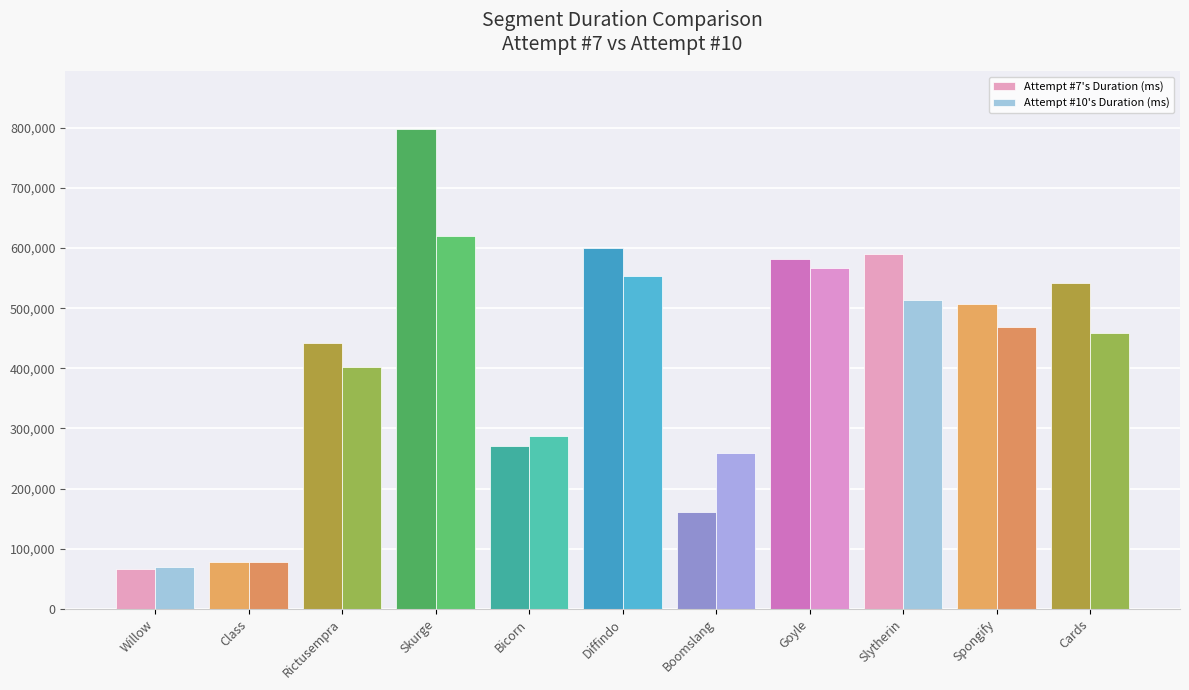

What is the difference between the maximum and second lowest values in the Attempt #10's Duration (ms) series?

543125